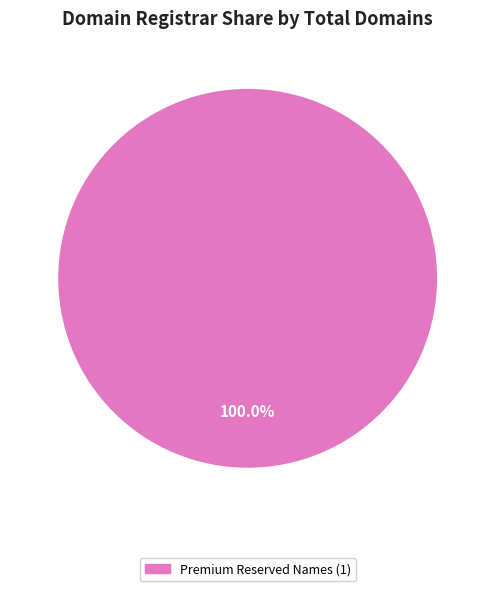

Is there any slice that represents more than half of the pie?

Yes